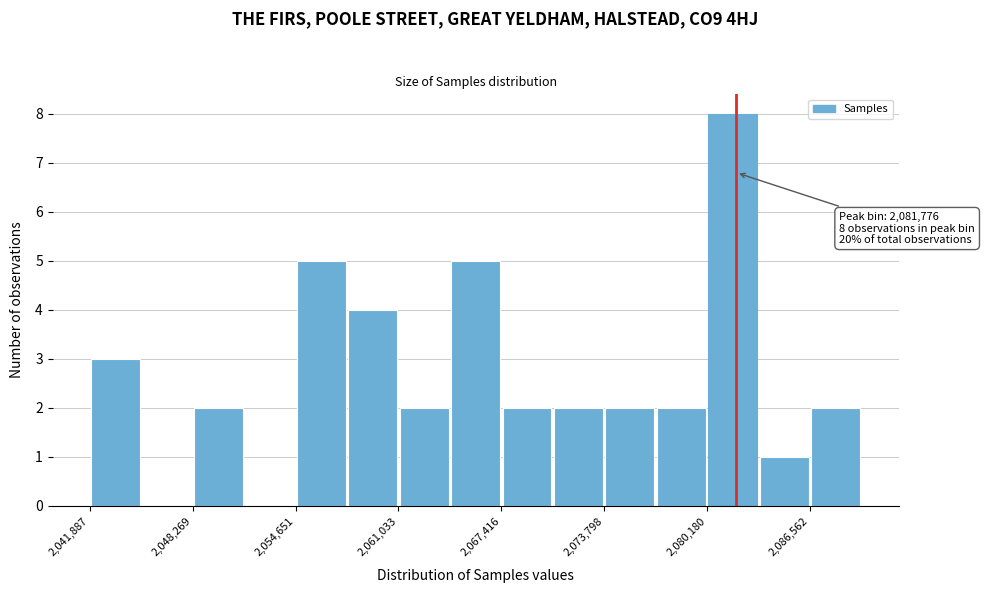

Read against the x-axis, roughly where is the centre of the tallest bar?

2082000